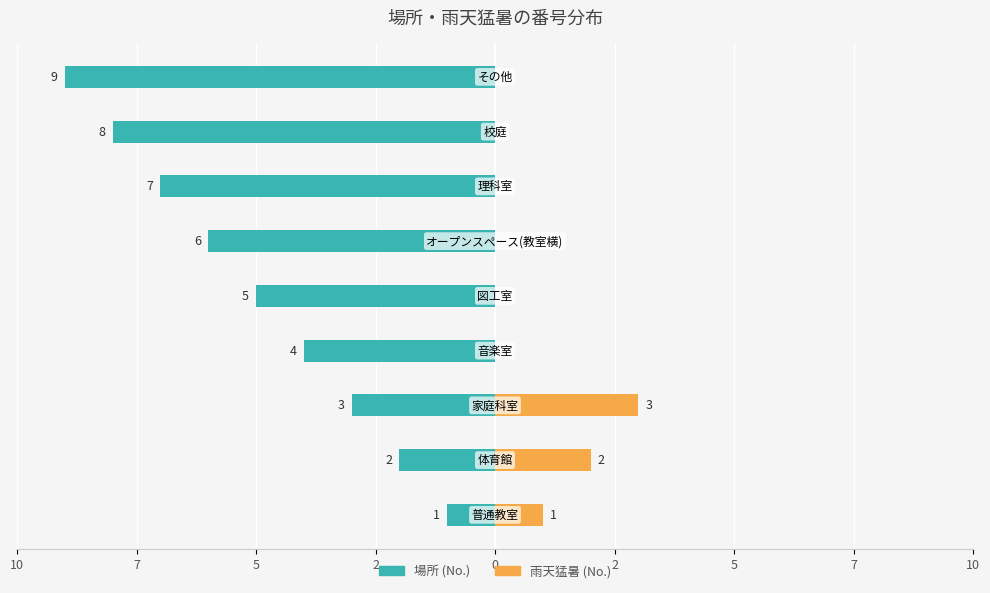

Reading left to right, what are all the values shown in this chart?

場所 (No.): 10=-1	7=-2	5=-3	2=-4	0=-5	2=-6	5=-7	7=-8	10=-9
雨天猛暑 (No.): 10=1	7=2	5=3	2=0	0=0	2=0	5=0	7=0	10=0